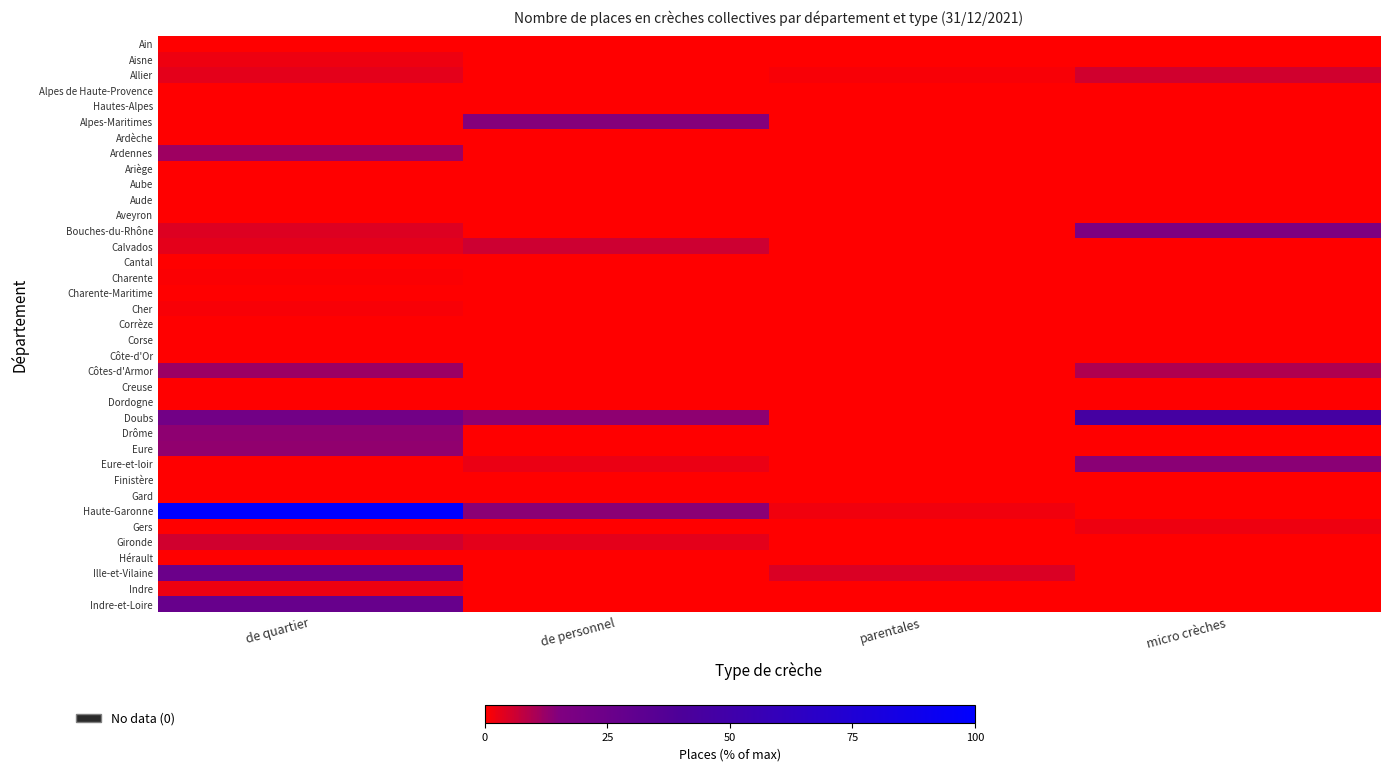

At how many categories does at least one series exceed 43?

2